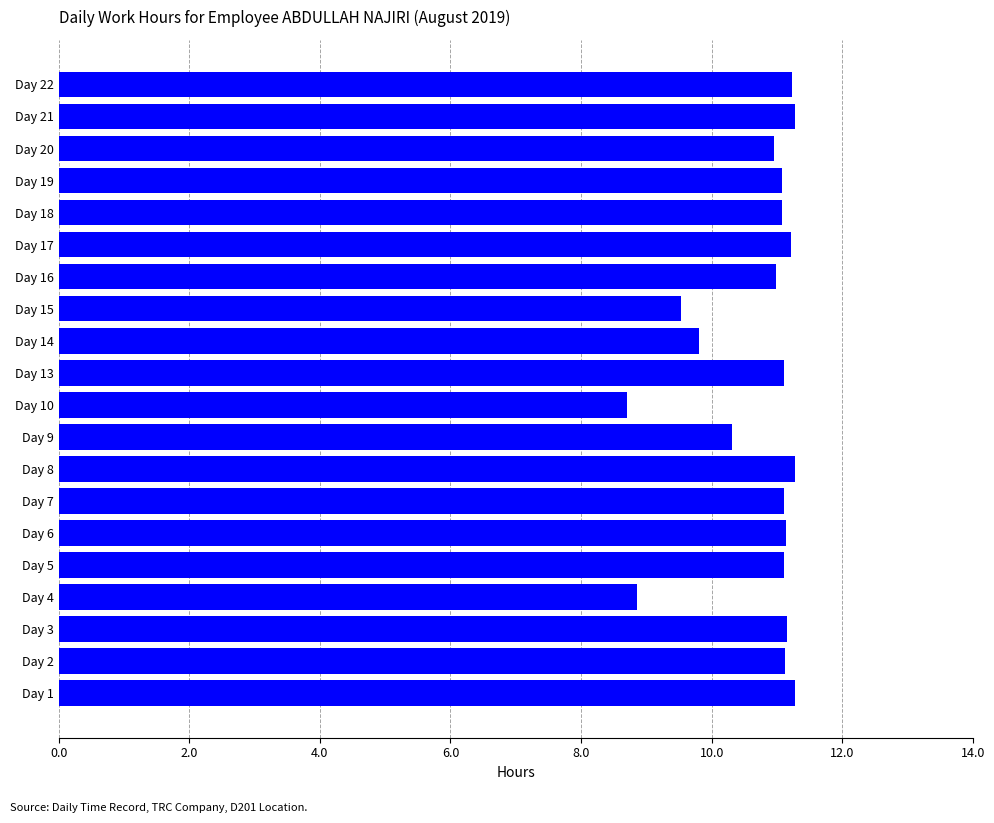

Where is the data nearest to the value 9?

Day 4